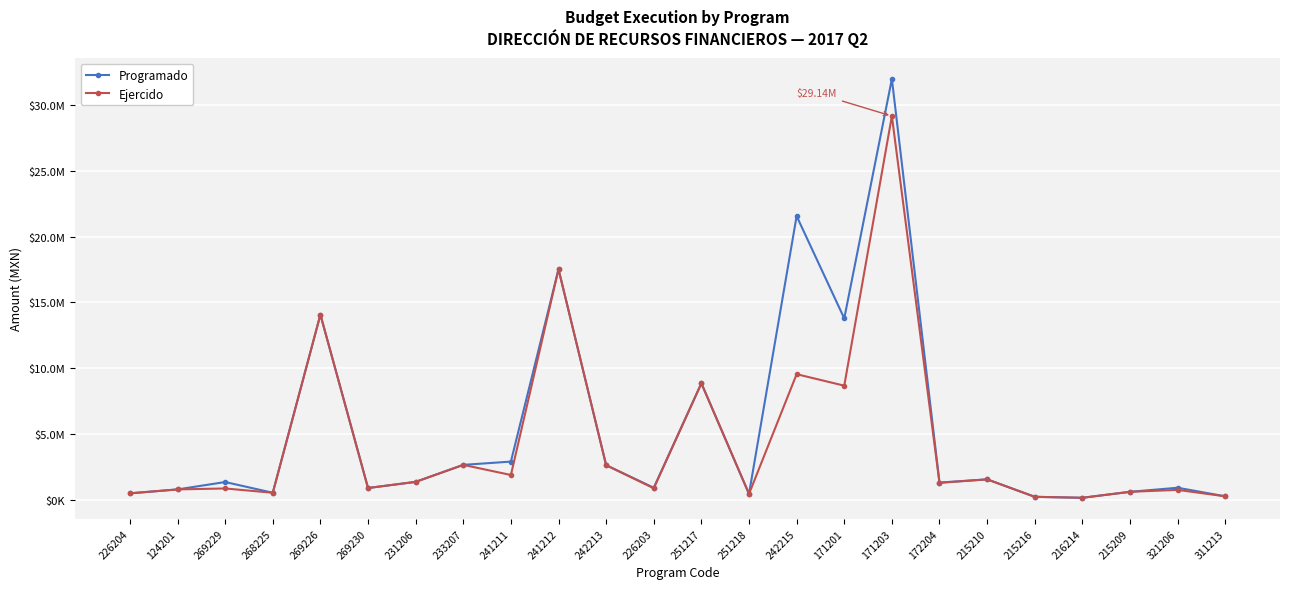

What position from the right is 251218?

11